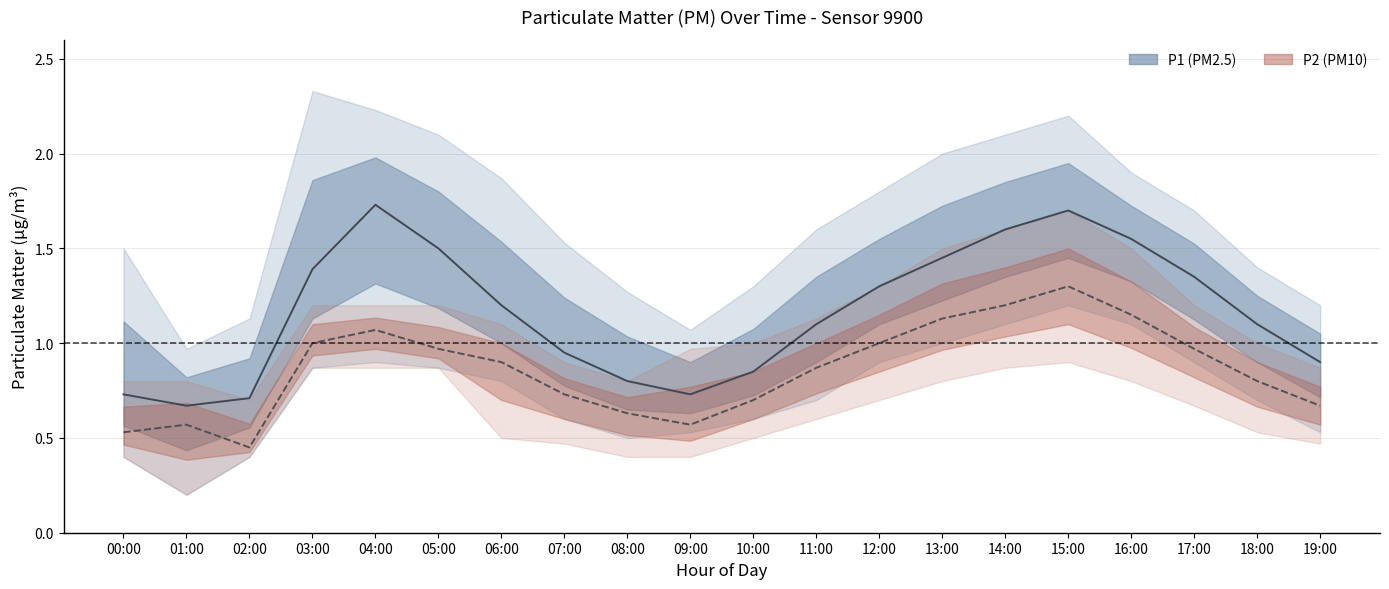

What are all the series names shown in the legend?

P1, P2